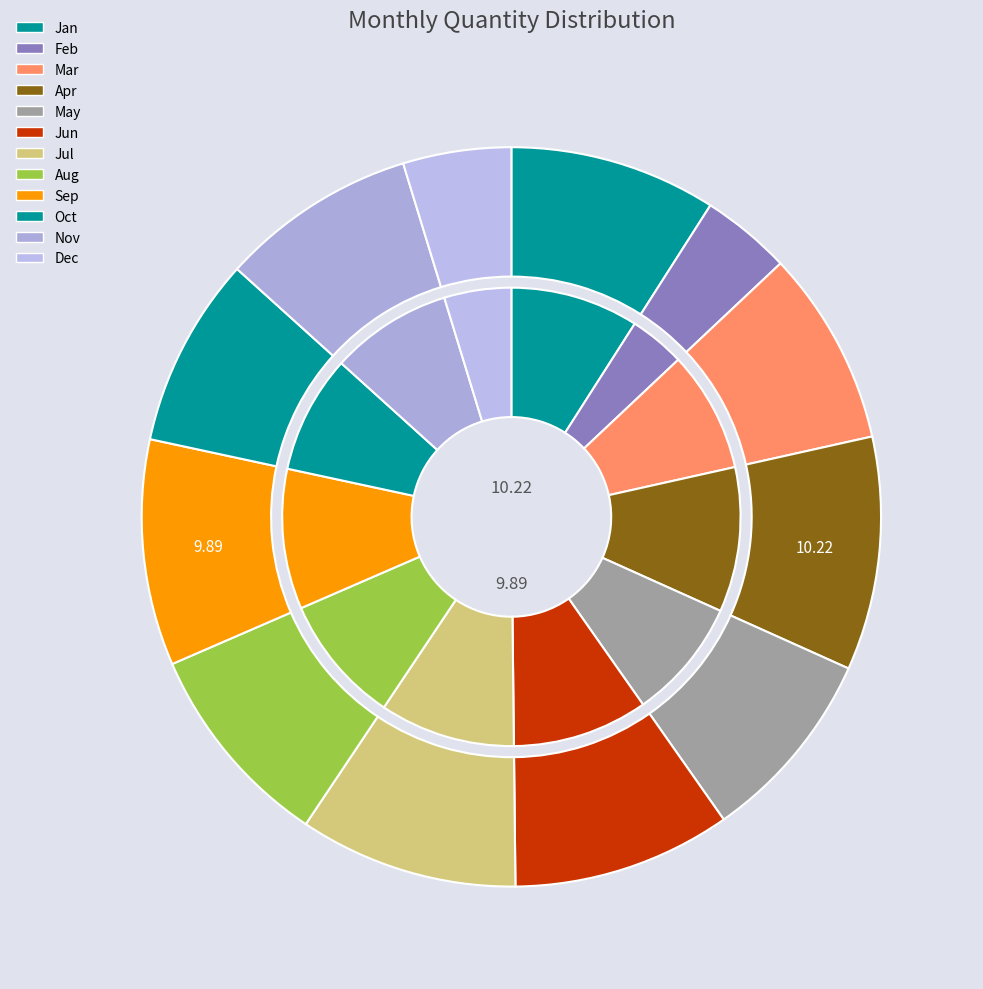

To the nearest percent, what is the difference between the largest and smallest slice percentages?

6%